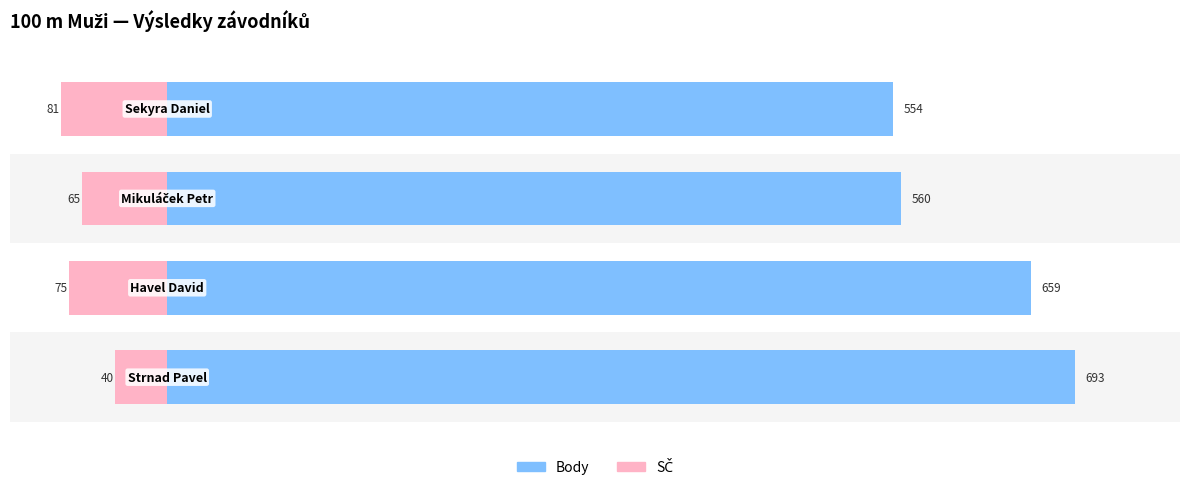

What is the difference between the highest and lowest values at 0?

733